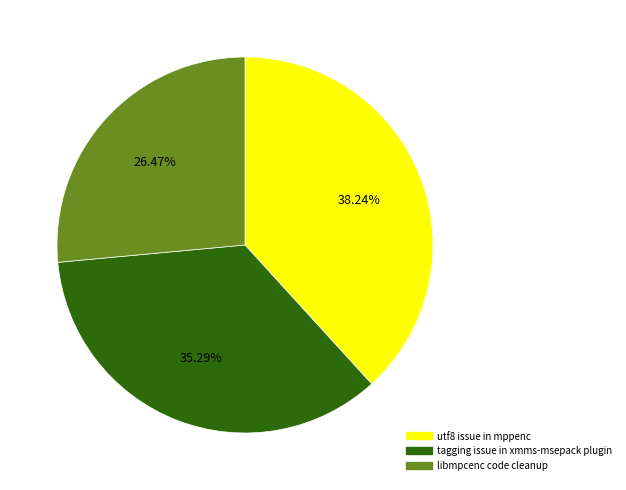

How many slices are in this pie chart?

3